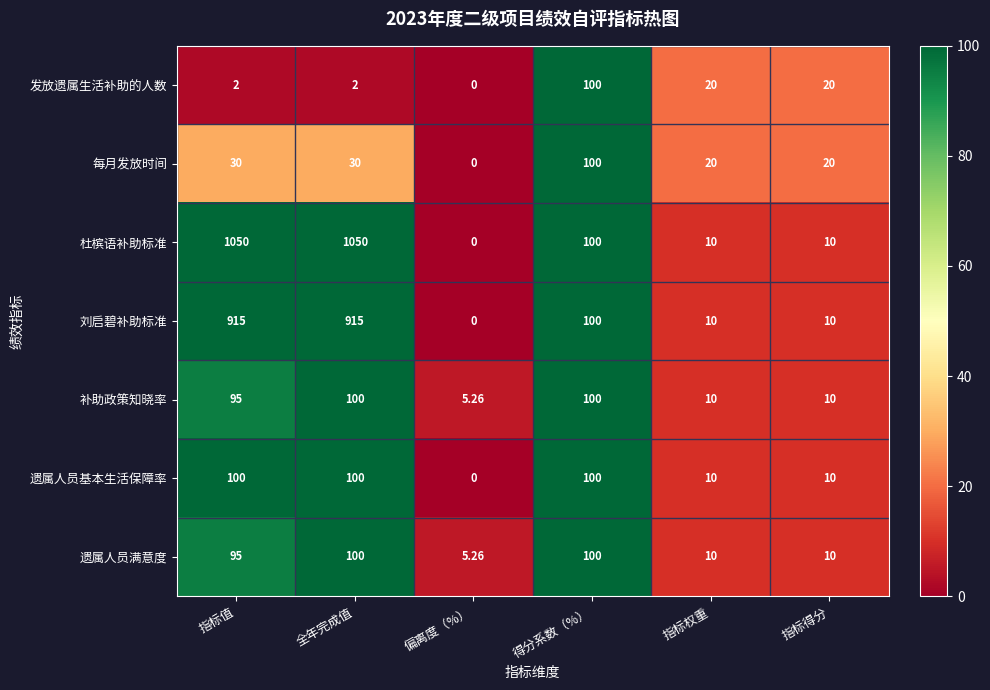

Which category has the lowest value in the 刘启碧补助标准 series?

偏离度（%）